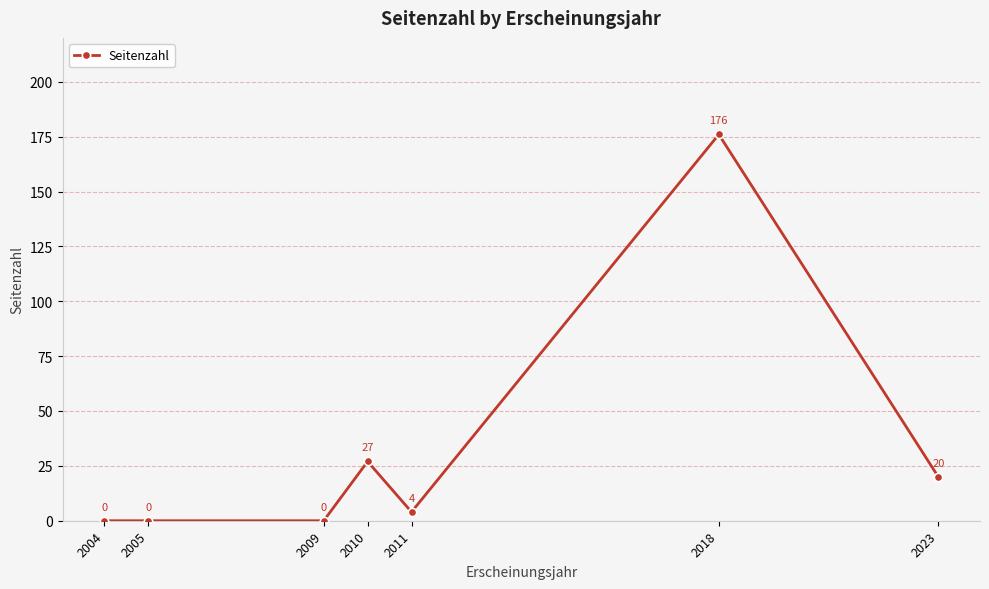

What is the greatest value displayed?

176